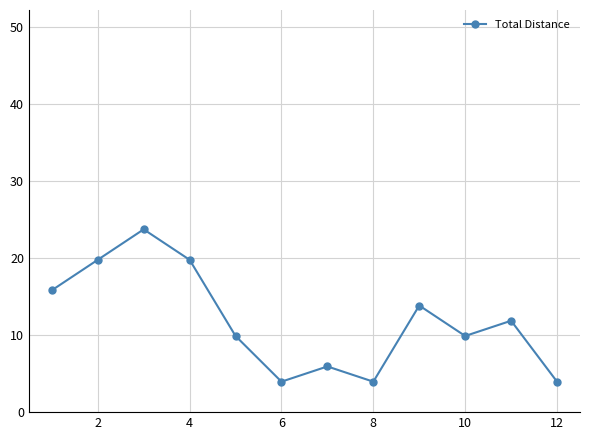

How many points are higher than both their immediate neighbors (excluding endpoints)?

4